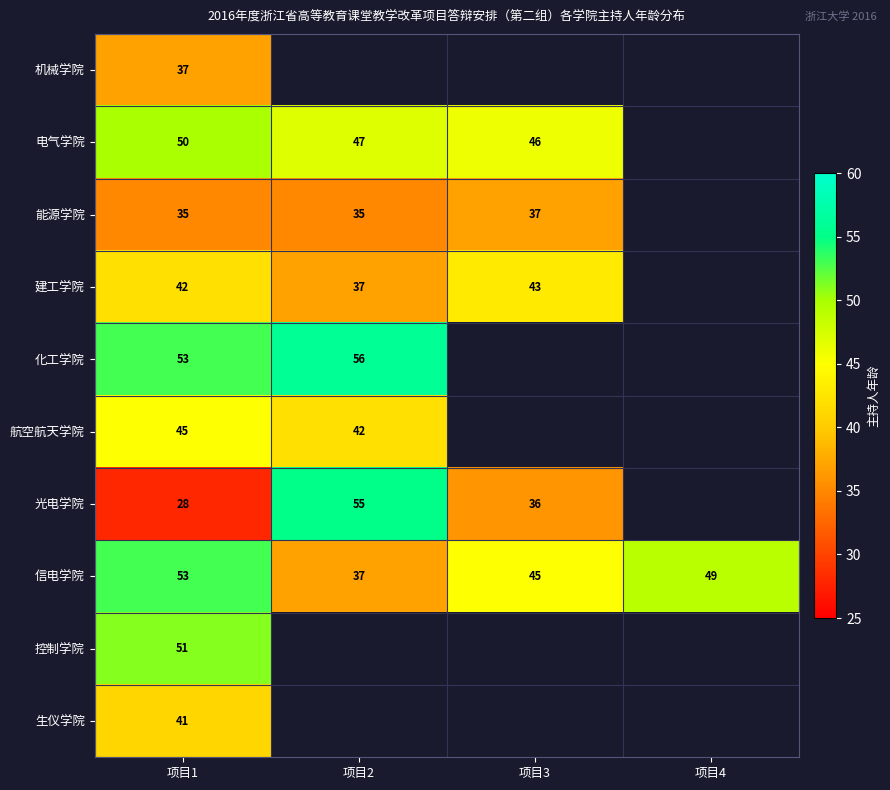

At which label does 信电学院 first exceed 49?

项目1